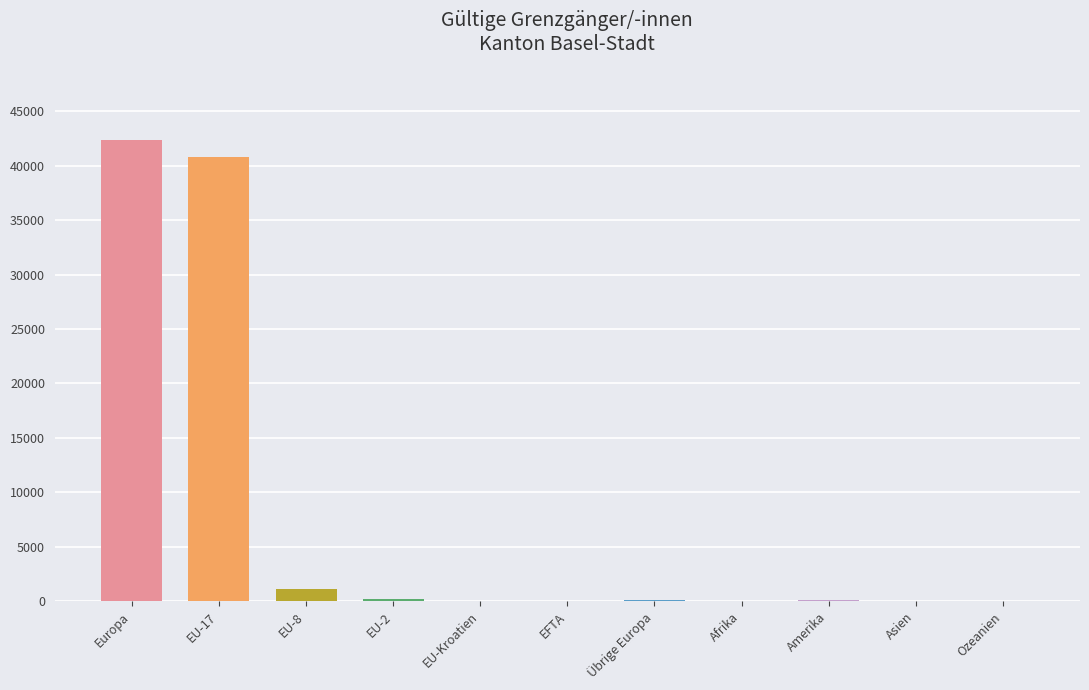

What is the sum of the values at Afrika and EU-2?

253